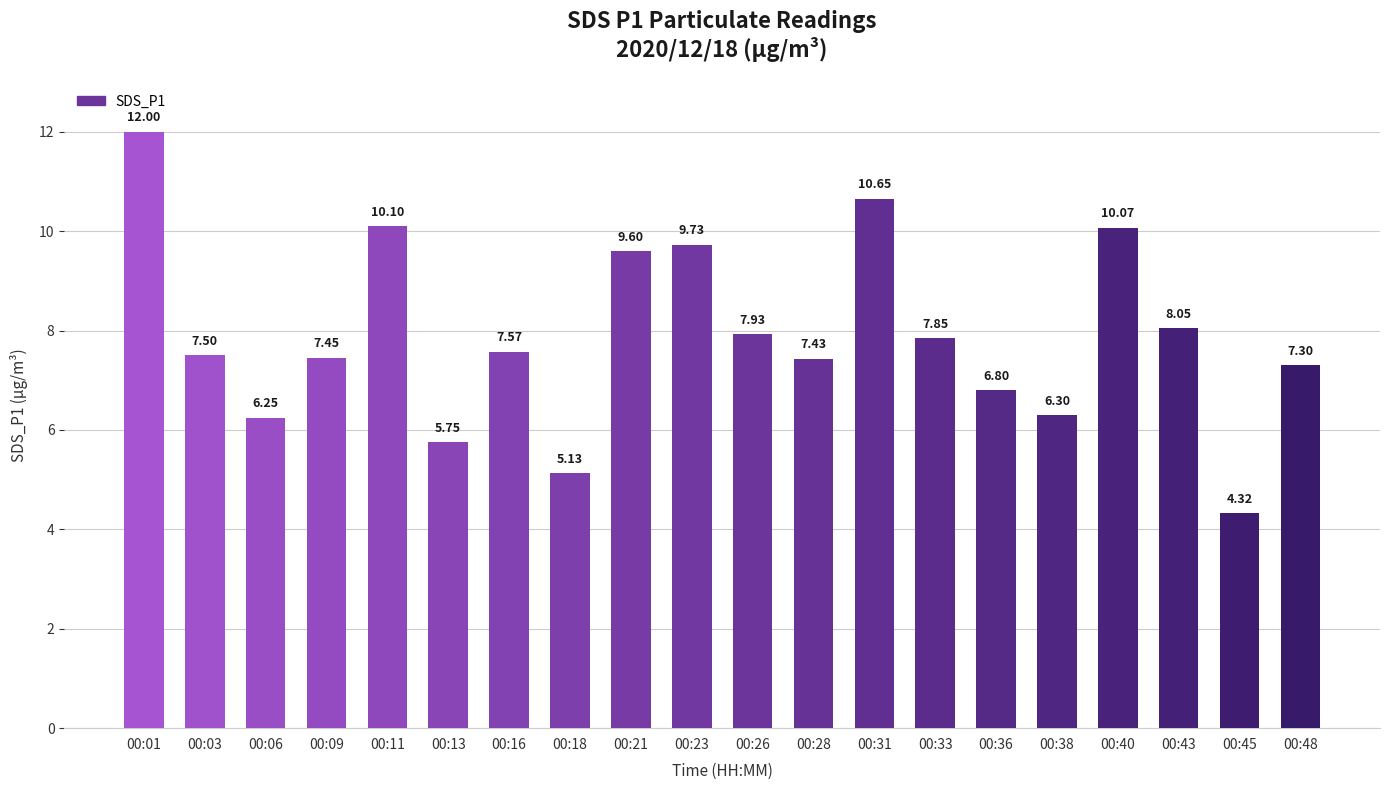

What is the sum of all values?

157.8